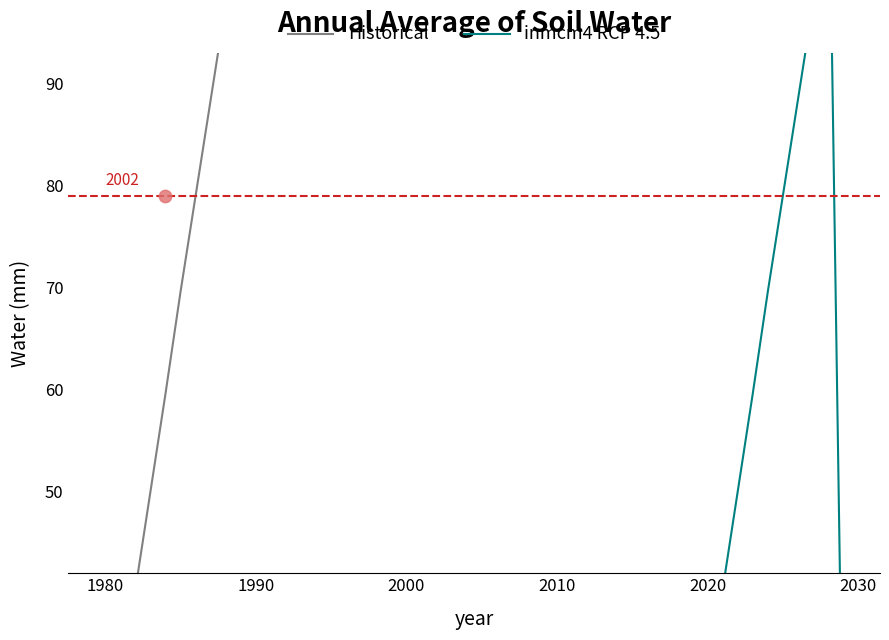

What are all the series names shown in the legend?

Historical, inmcm4 RCP 4.5